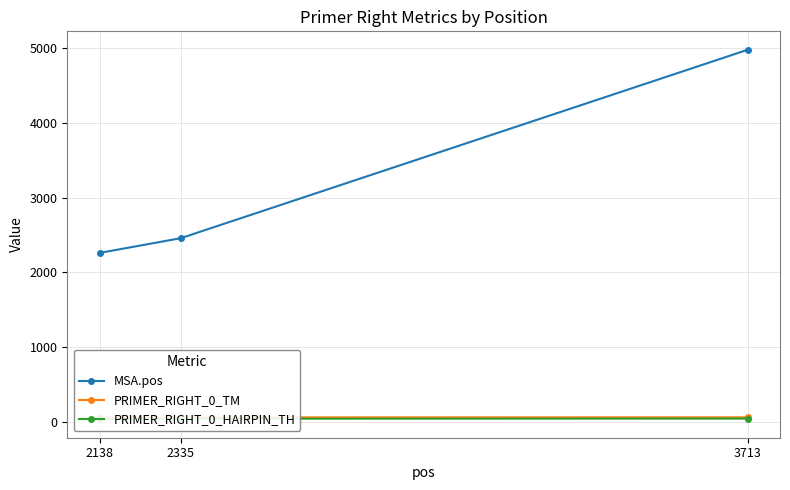

Where does the PRIMER_RIGHT_0_HAIRPIN_TH series first go above 42?

3713